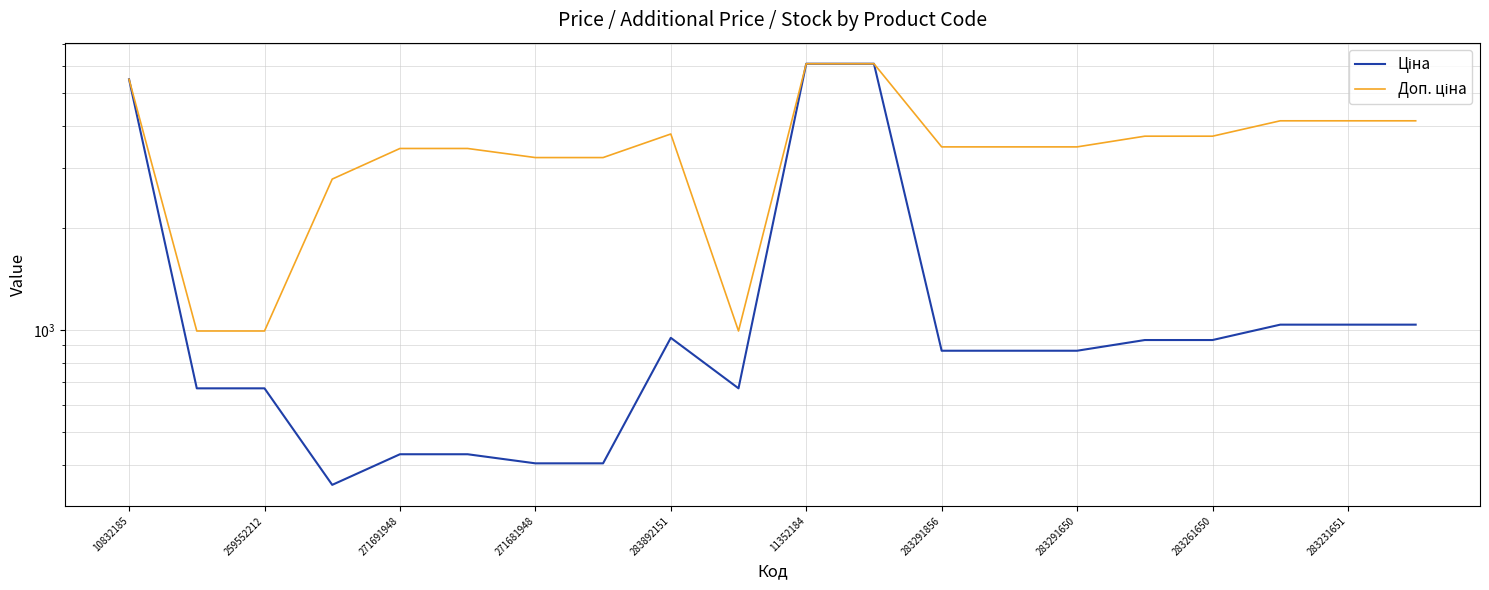

True or false: Ціна and Доп. ціна intersect in this chart.

False